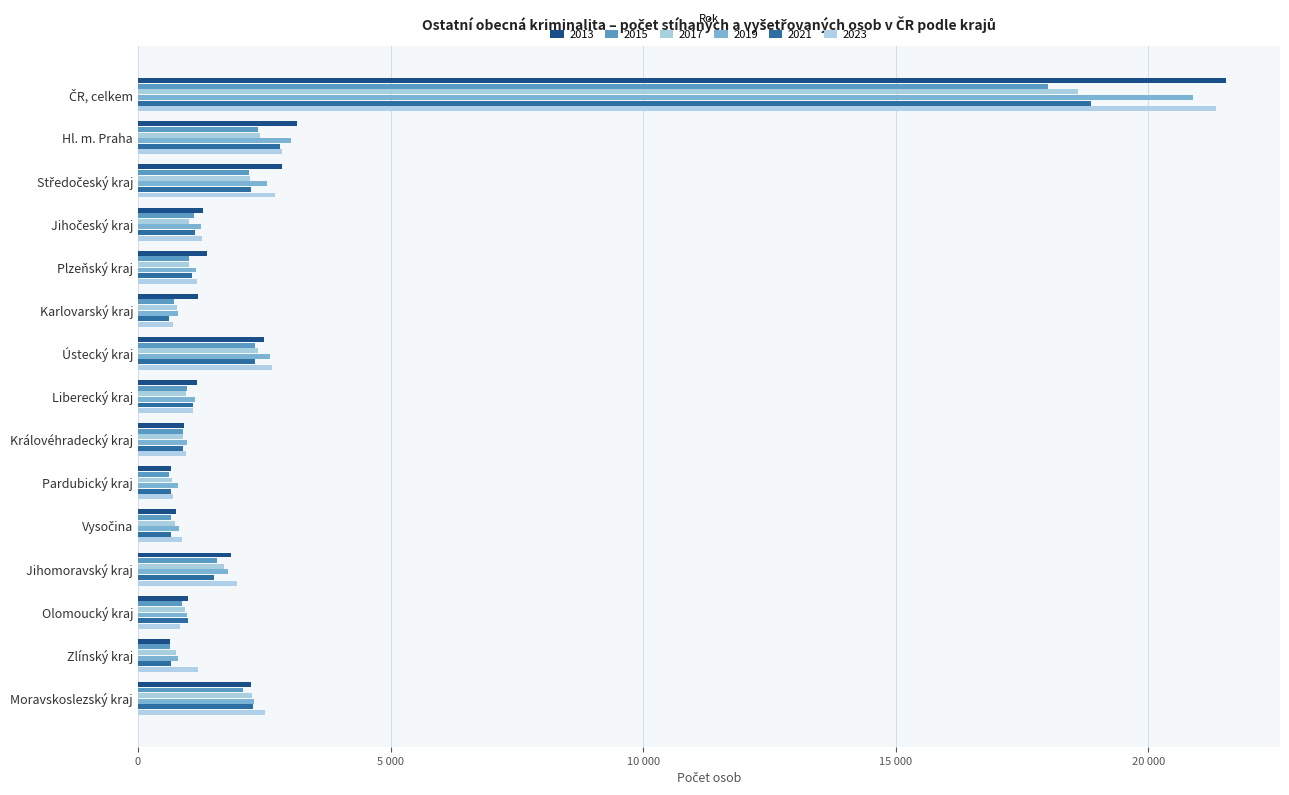

What is the highest value of the 2013 series?

21534